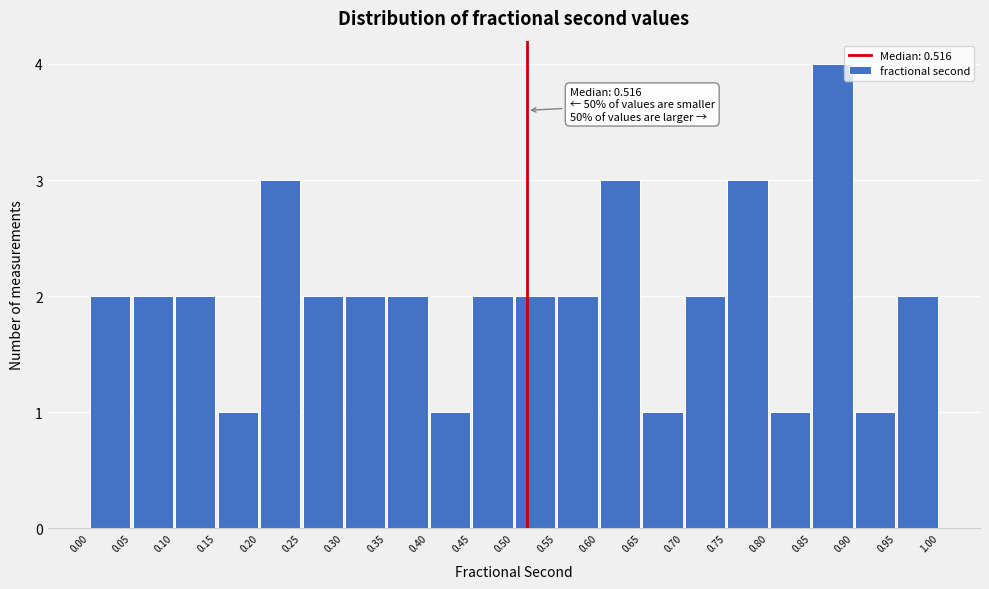

Over which range of the x-axis is the bar tallest?

0.85 to 0.90